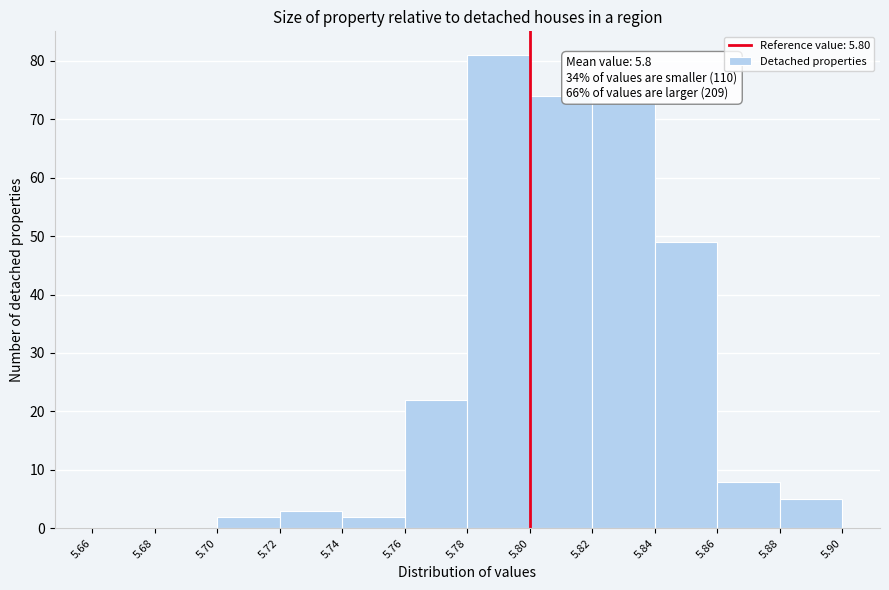

Which range on the x-axis has the tallest bar?

5.78 to 5.80